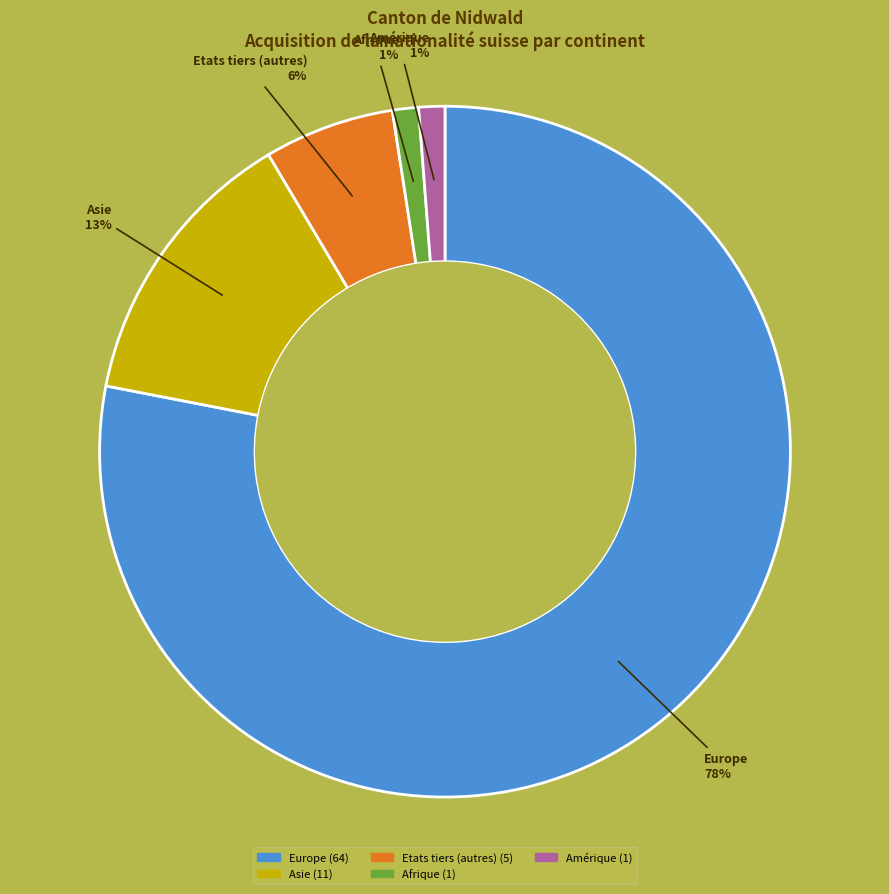

What is the largest slice in the pie chart?

Europe